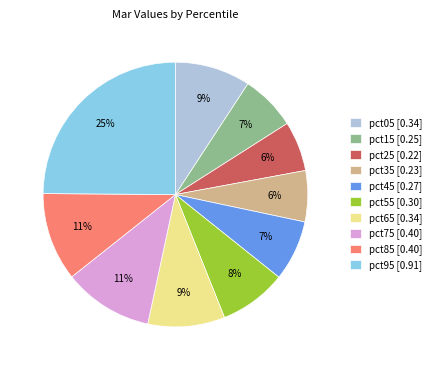

Do pct55 and pct45 together represent more than half of the pie?

No